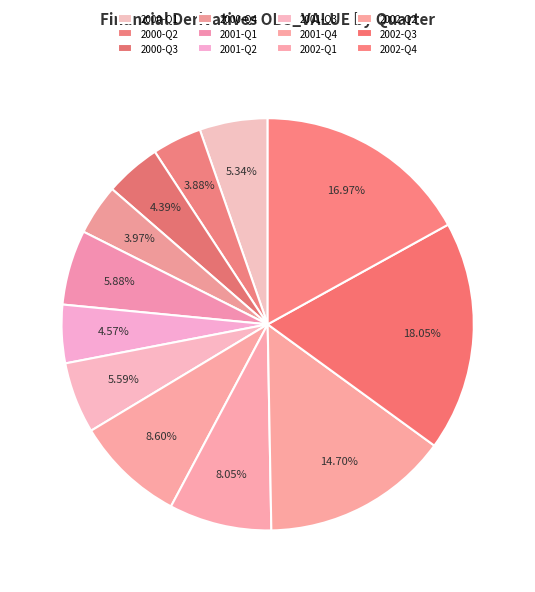

To the nearest percent, what is the difference between the 2001-Q3 and 2002-Q2 slice percentages?

9%